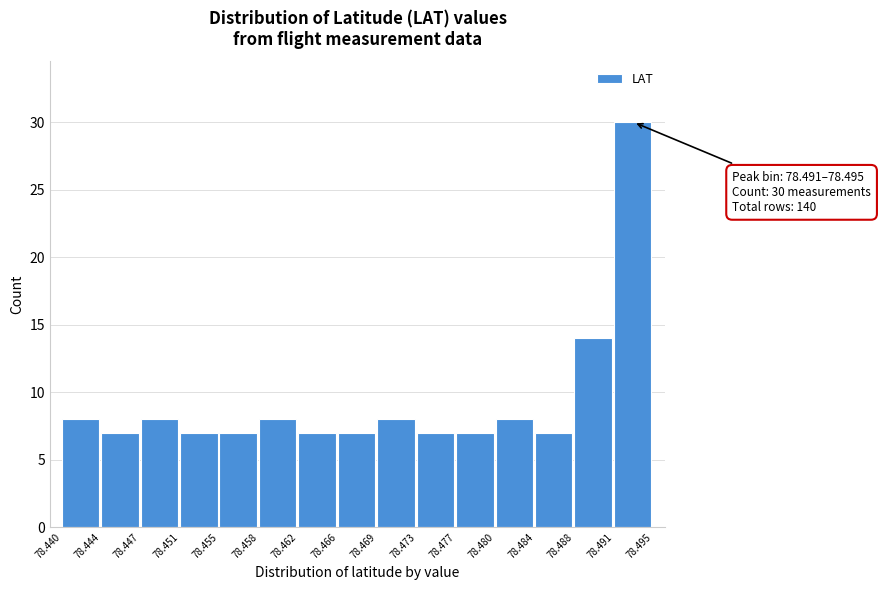

Which range on the x-axis has the tallest bar?

78.491 to 78.495